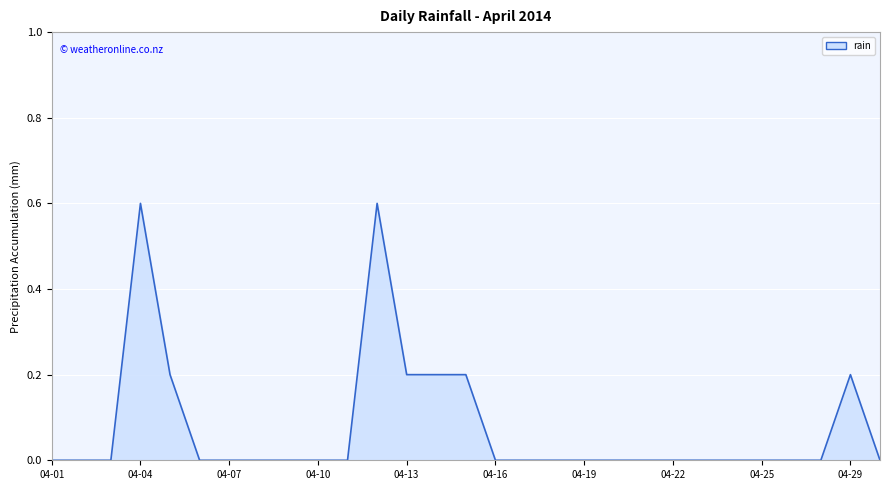

What is the difference between the maximum and minimum values?

0.6